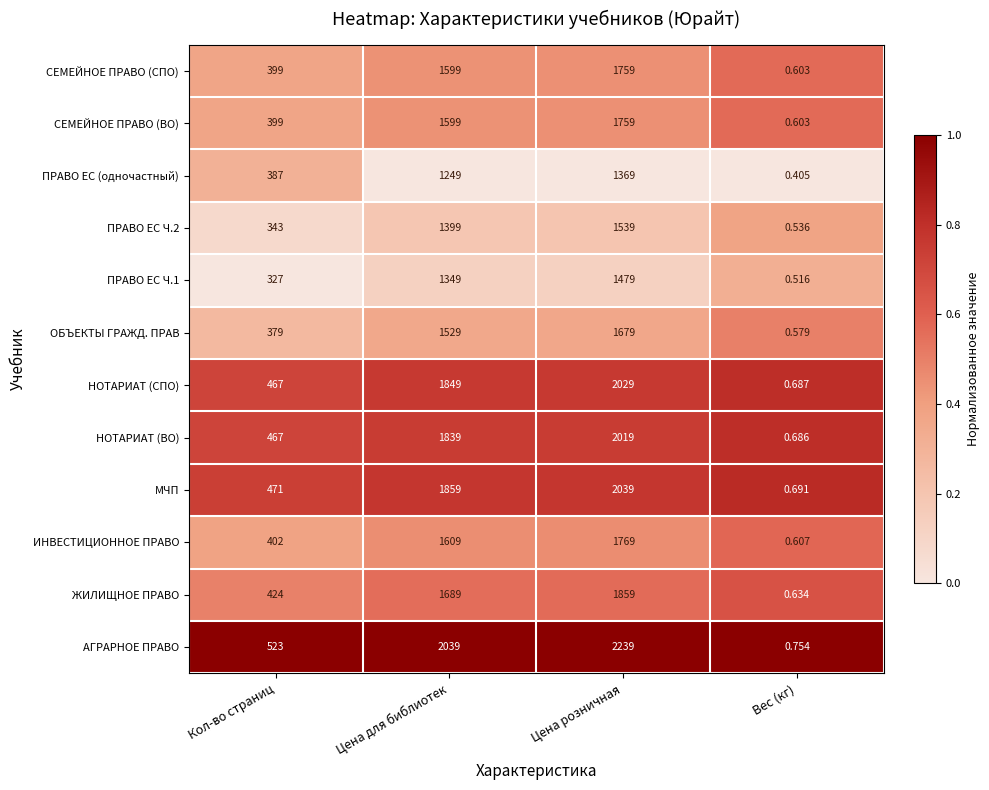

Which series changed the most between Кол-во страниц and Вес (кг)?

АГРАРНОЕ ПРАВО